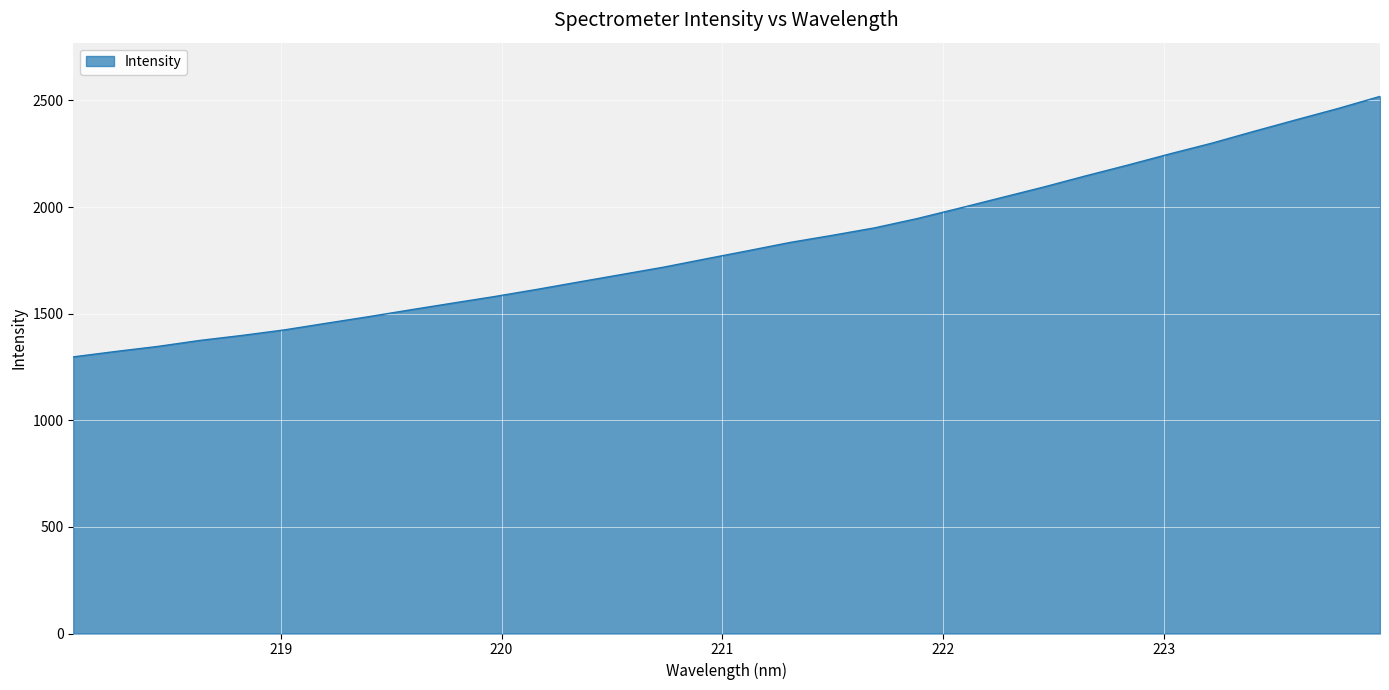

What is the greatest value displayed?

2519.2